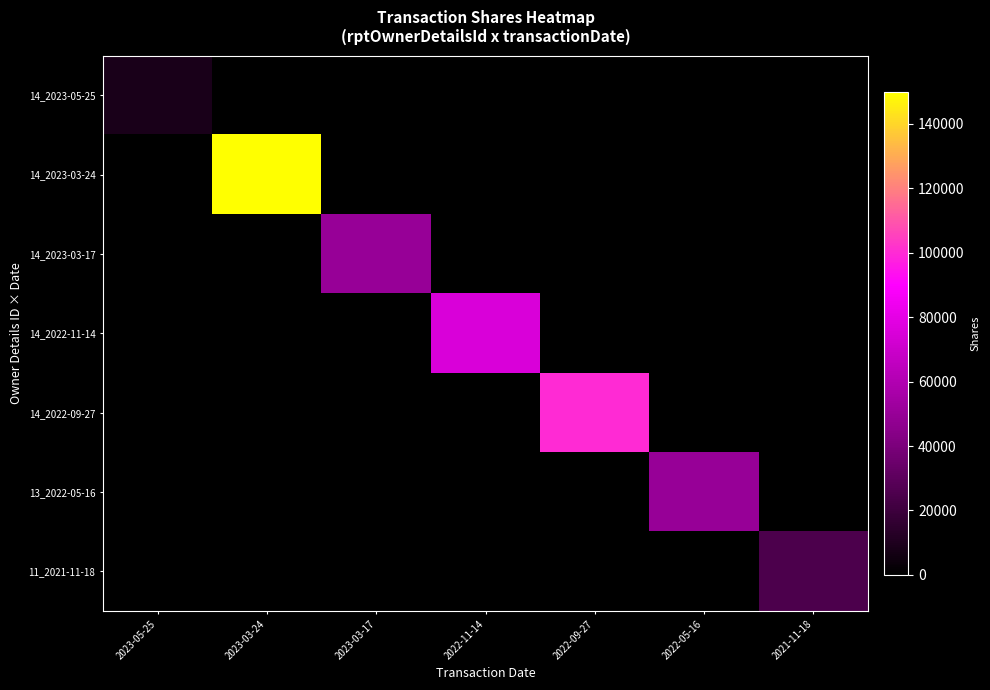

Which label corresponds to the smallest value in the chart?

2023-03-24